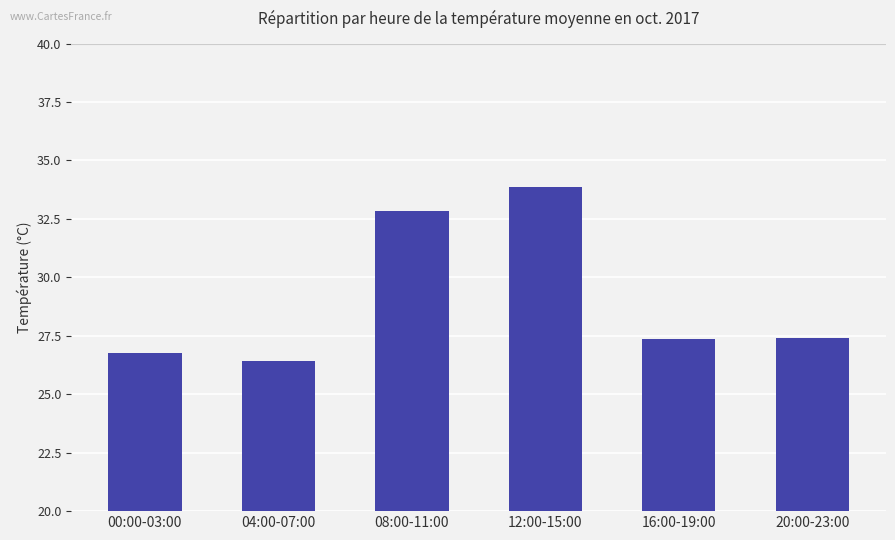

What is the difference between the maximum and second lowest values?

7.1